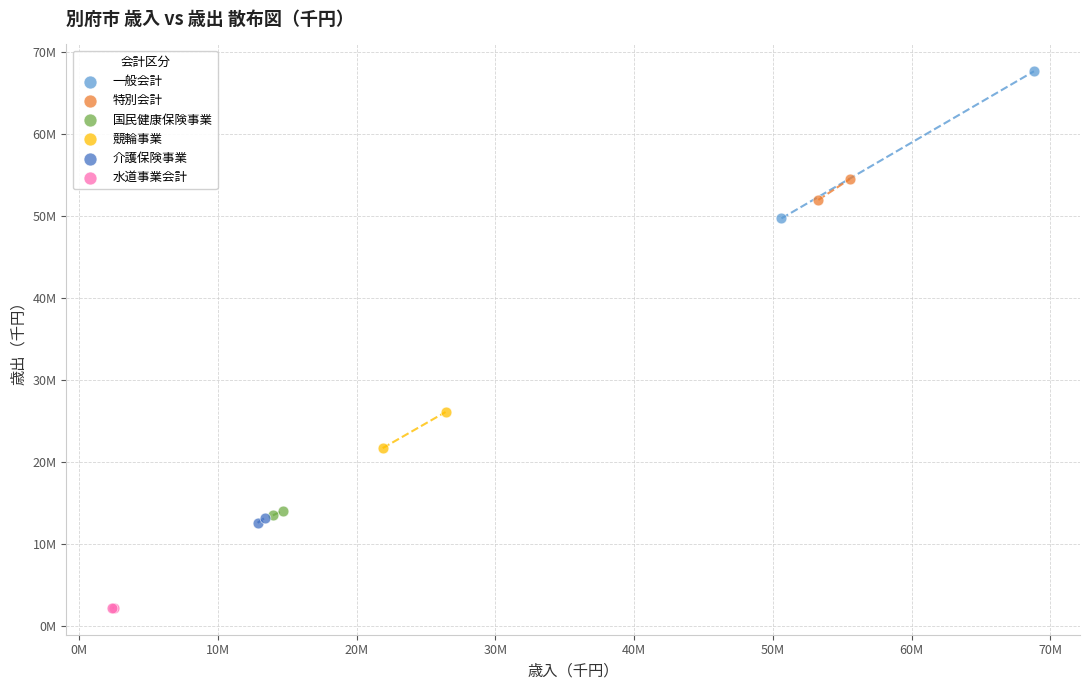

Which series contains the highest Y value?

一般会計